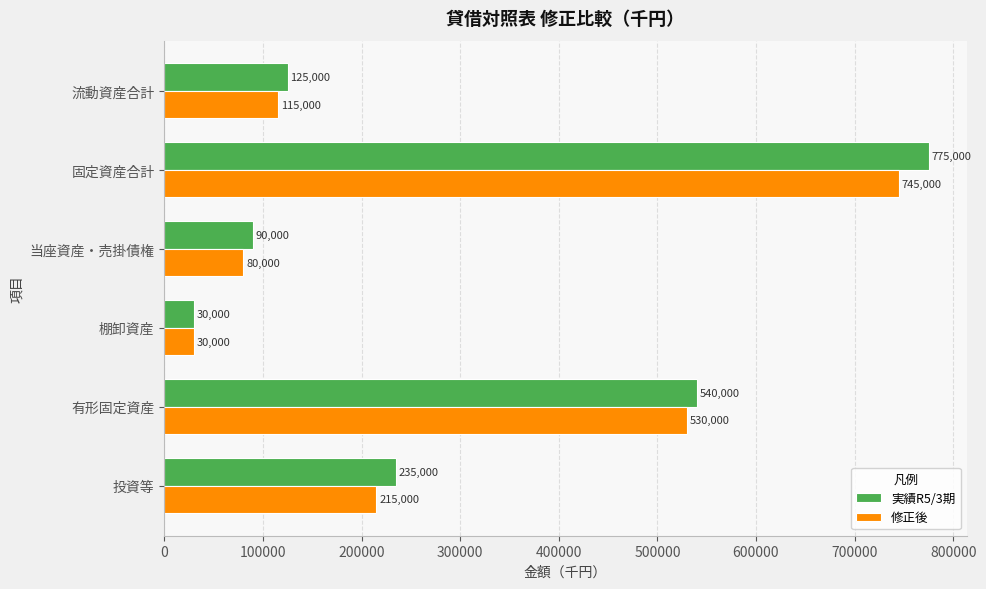

Is the value of 修正後 at 流動資産合計 greater than the value of 実績R5/3期 at 棚卸資産?

Yes